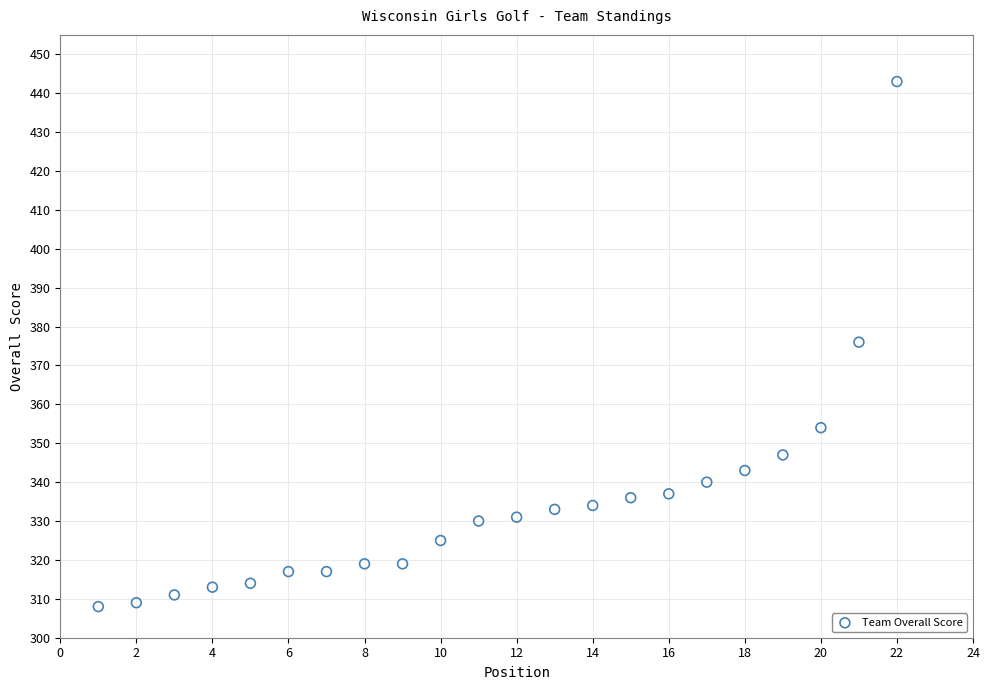

What is the range of Y values (max minus min)?

135